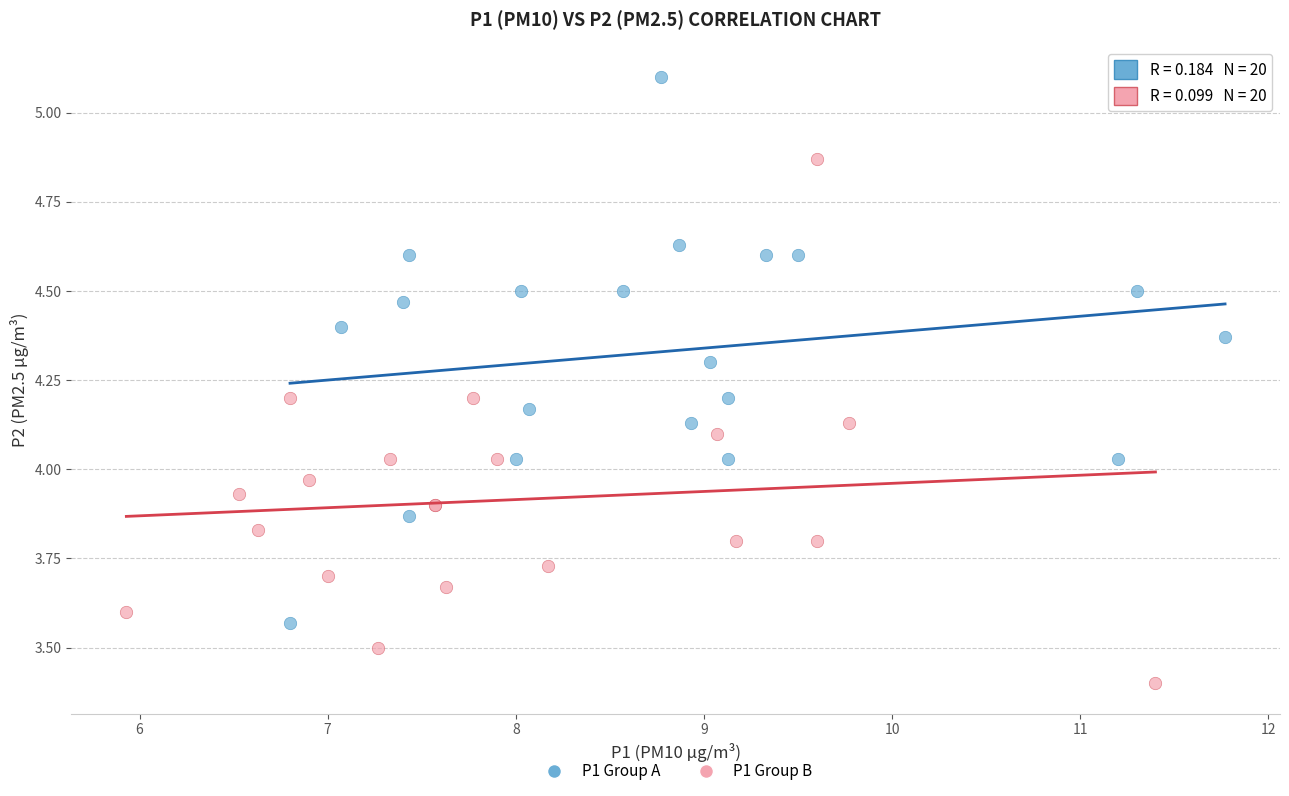

Which series contains the highest Y value?

P1 Group A